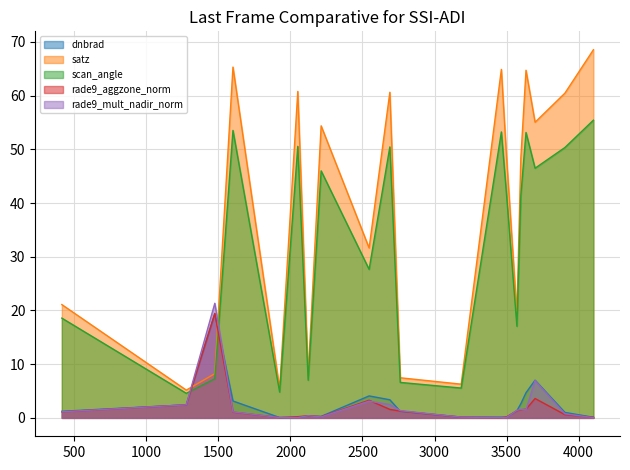

Reading left to right, what are all the values shown in this chart?

dnbrad: 1.2	2.4	19.4	3.1	0.1	0.1	0.4	0.3	4.1	3.4	1.2	0.1	0.1	0.1	1.3	2.6	4.7	7.0	1.0	0.1
satz: 21.1	5.2	8.2	65.3	5.4	60.8	7.9	54.4	31.6	60.6	7.5	6.3	64.9	48.5	19.4	48.3	64.7	55.1	60.5	68.6
scan_angle: 18.6	4.6	7.3	53.5	4.8	50.6	7.0	46.0	27.7	50.5	6.6	5.6	53.2	41.5	17.1	41.4	53.1	46.5	50.3	55.4
rade9_aggzone_norm: 1.1	2.4	19.5	1.1	0.1	0.2	0.4	0.2	3.3	1.6	1.3	0.1	0.1	0.2	1.3	1.5	1.6	3.6	0.6	0.1
rade9_mult_nadir_norm: 1.1	2.4	21.3	1.1	0.1	0.1	0.4	0.2	3.1	2.5	1.4	0.1	0.0	0.1	1.4	1.6	1.5	7.0	0.7	0.0